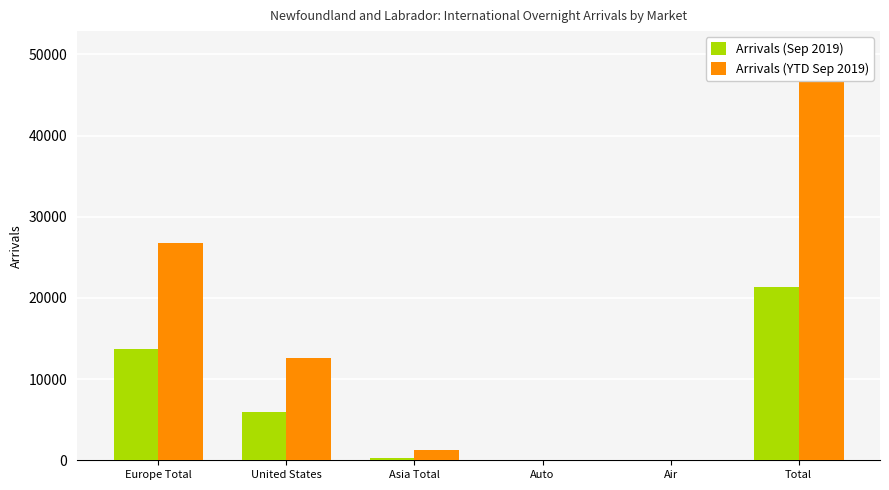

Does the chart contain stacked bars?

No